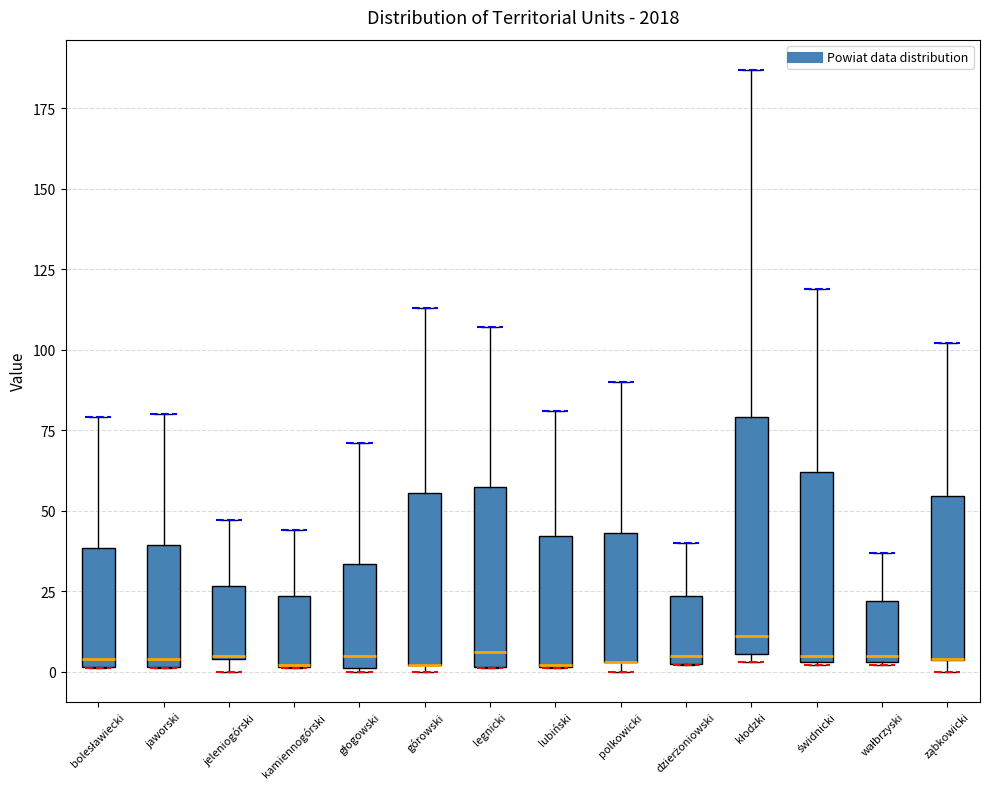

Reading left to right, read every box against the y-axis: the position of its median line, the range the box covers, and the ends of its whiskers. The values are not printed on the chart, so give them approximately, as read against the axis.

bolesławiecki: median 5, box 0 to 40, whiskers 0 to 80
jaworski: median 5, box 0 to 40, whiskers 0 to 80
jeleniogórski: median 5, box 5 to 25, whiskers 0 to 45
kamiennogórski: median 0 (drawn on the box's lower edge), box 0 to 25, whiskers 0 to 45
głogowski: median 5, box 0 to 35, whiskers 0 to 70
górowski: median 0 (drawn on the box's lower edge), box 0 to 55, whiskers 0 (just below the box's lower edge) to 115
legnicki: median 5, box 0 to 60, whiskers 0 to 105
lubiński: median 0 (drawn on the box's lower edge), box 0 to 40, whiskers 0 to 80
polkowicki: median 5 (drawn on the box's lower edge), box 5 to 45, whiskers 0 to 90
dzierżoniowski: median 5 (just above the box's lower edge), box 5 to 25, whiskers 0 to 40
kłodzki: median 10, box 5 to 80, whiskers 5 (just below the box's lower edge) to 185
świdnicki: median 5 (just above the box's lower edge), box 5 to 60, whiskers 0 to 120
wałbrzyski: median 5 (just above the box's lower edge), box 5 to 20, whiskers 0 to 35
ząbkowicki: median 5 (drawn on the box's lower edge), box 5 to 55, whiskers 0 to 100